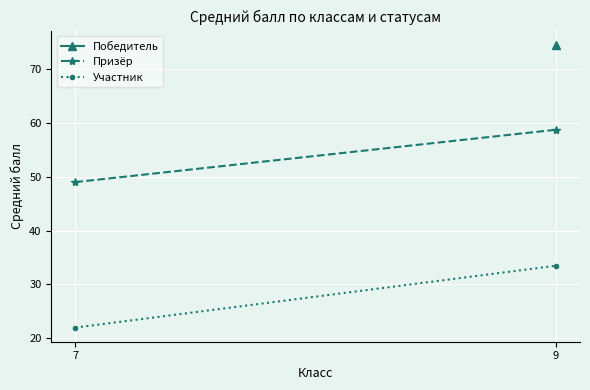

True or false: Призёр has a value of 49.0 at 7.

True